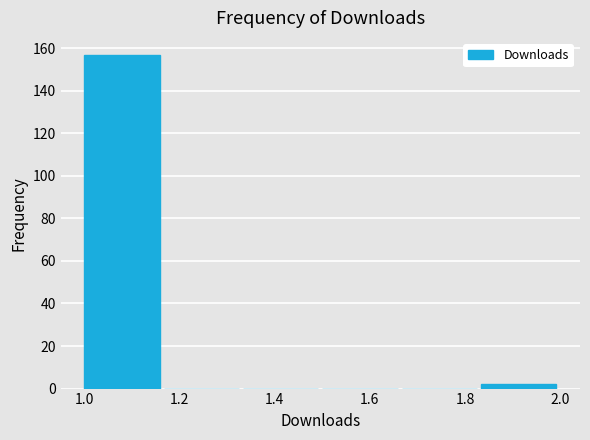

Which range on the x-axis has the tallest bar?

1.00 to 1.16